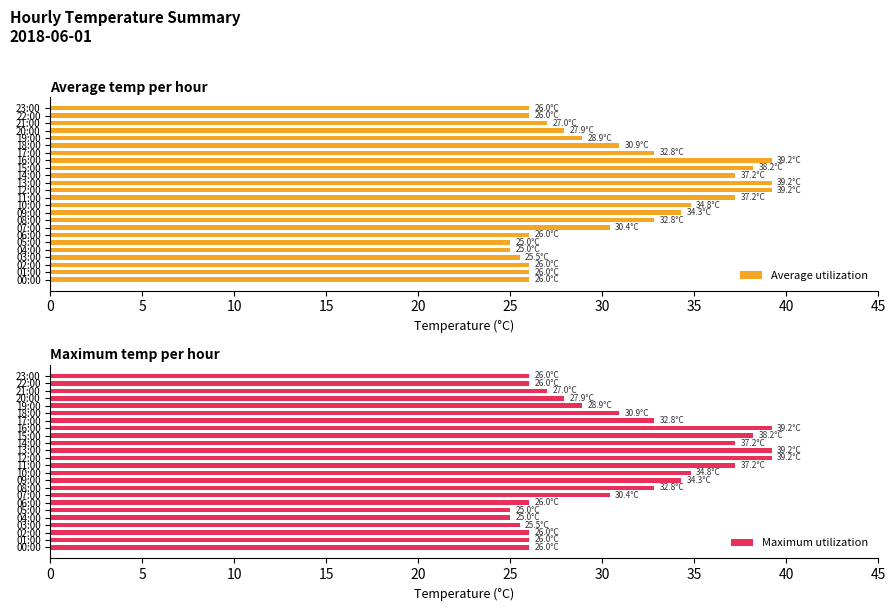

What is the difference between the maximum and second lowest values in the Maximum utilization series?

14.2